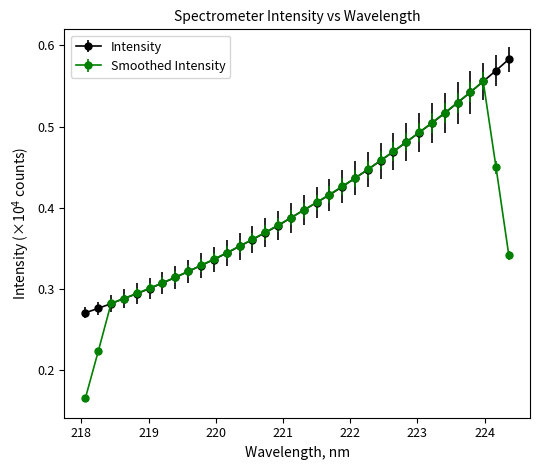

At how many categories does at least one series exceed 0?

34